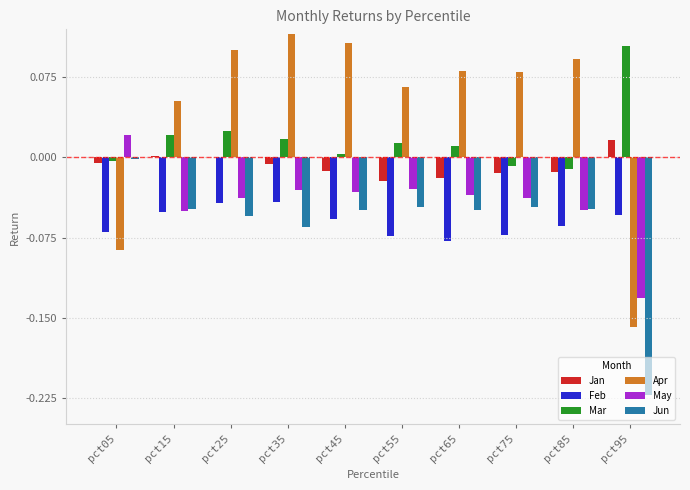

Is the value of Apr at pct65 greater than the value of Jun at pct65?

Yes